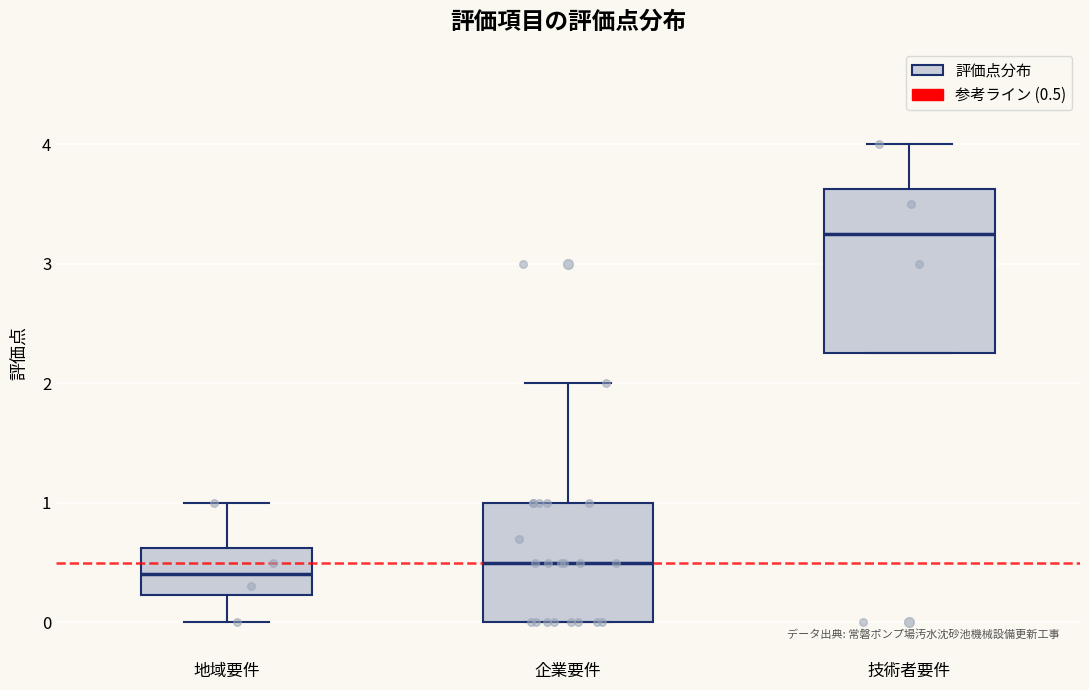

Reading left to right, transcribe this box plot: for each box, give where its median line is, the range the box spans, and where its two whiskers end, as read against the y-axis. The values are not printed on the chart, so give them approximately, as read against the axis.

地域要件: median 0.4, box 0.2 to 0.6, whiskers 0.0 to 1.0
企業要件: median 0.5, box 0.0 to 1.0, whiskers 0.0 to 2.0
技術者要件: median 3.3, box 2.3 to 3.6, whiskers 2.3 to 4.0